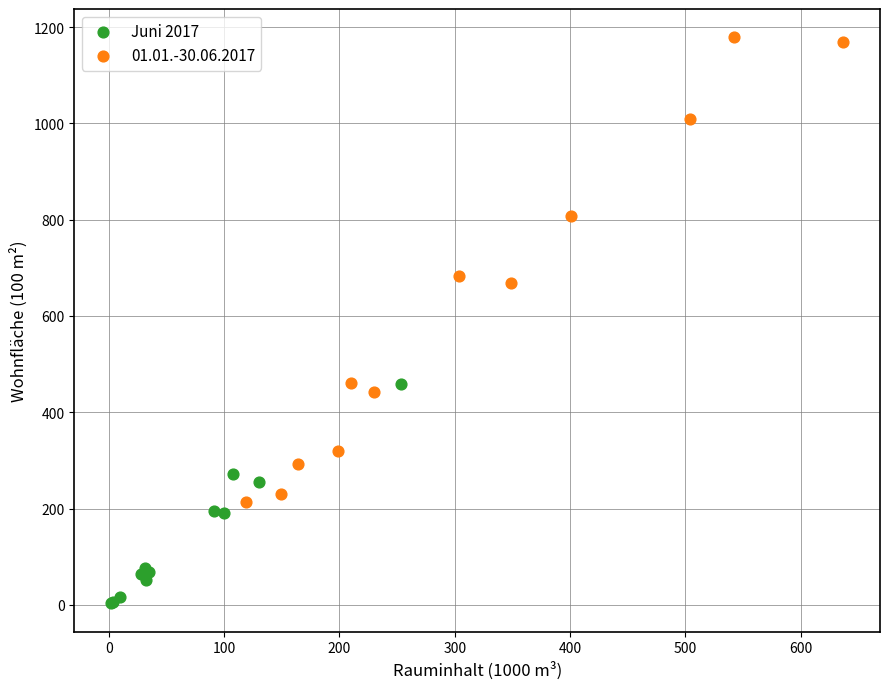

Which series reaches the minimum Y coordinate?

Juni 2017